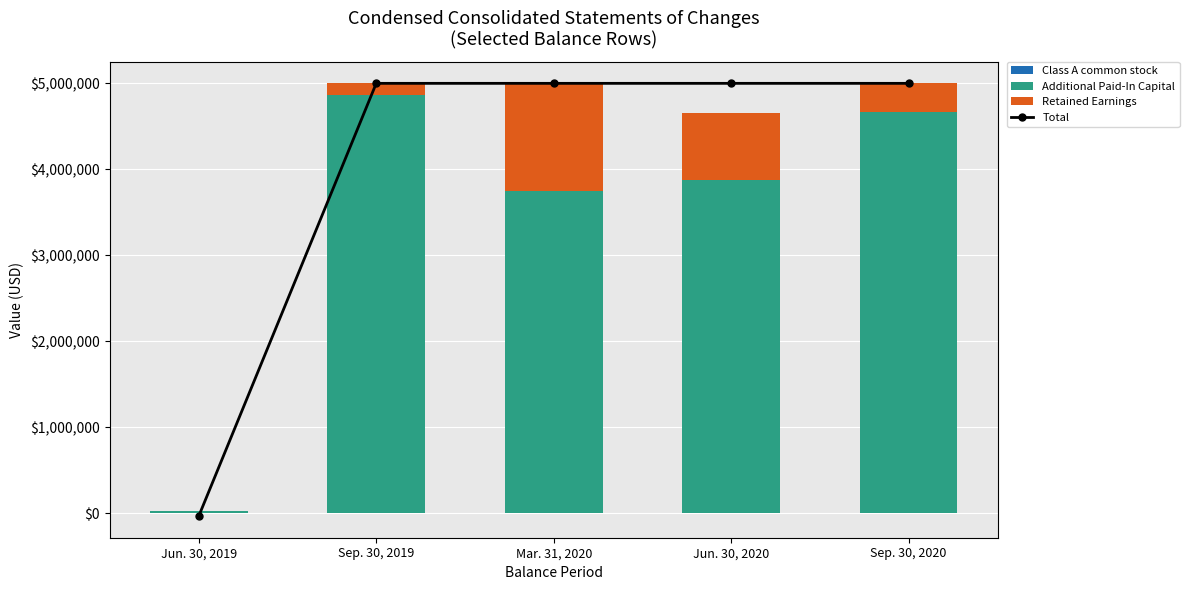

List the series in order of their peak value, lowest first.

Class A common stock, Retained Earnings, Additional Paid-In Capital, Total